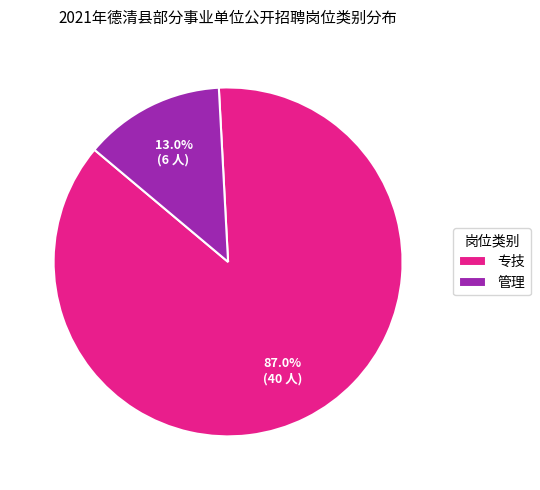

Does 专技 account for over 50% of the chart?

Yes